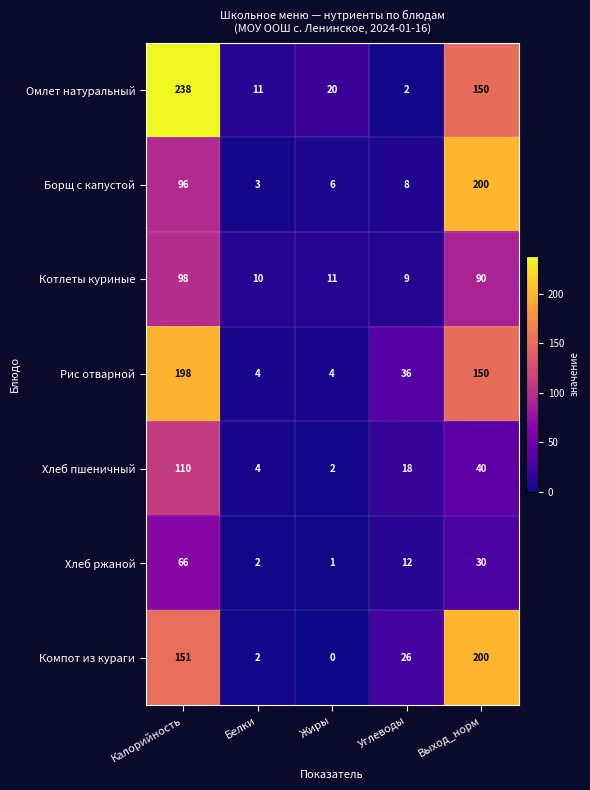

Which series has the largest range (max minus min)?

Омлет натуральный